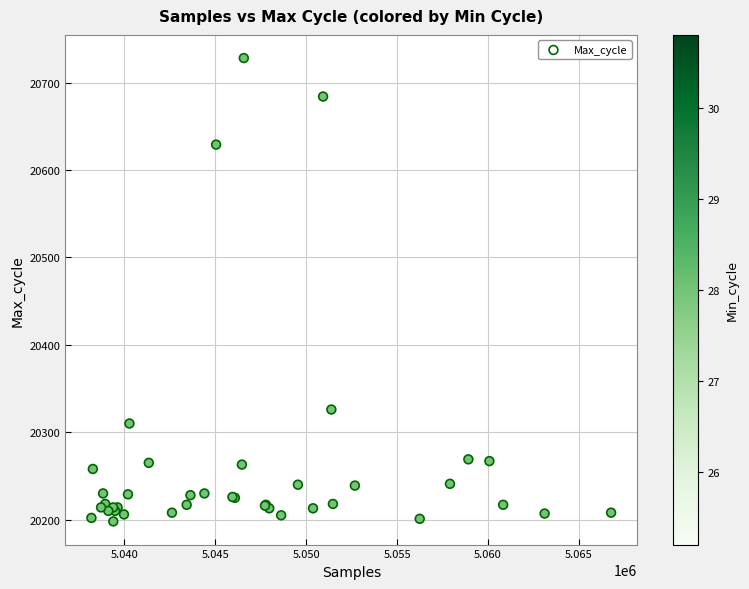

What Y value in the scatter plot is closest to 20463?

20326